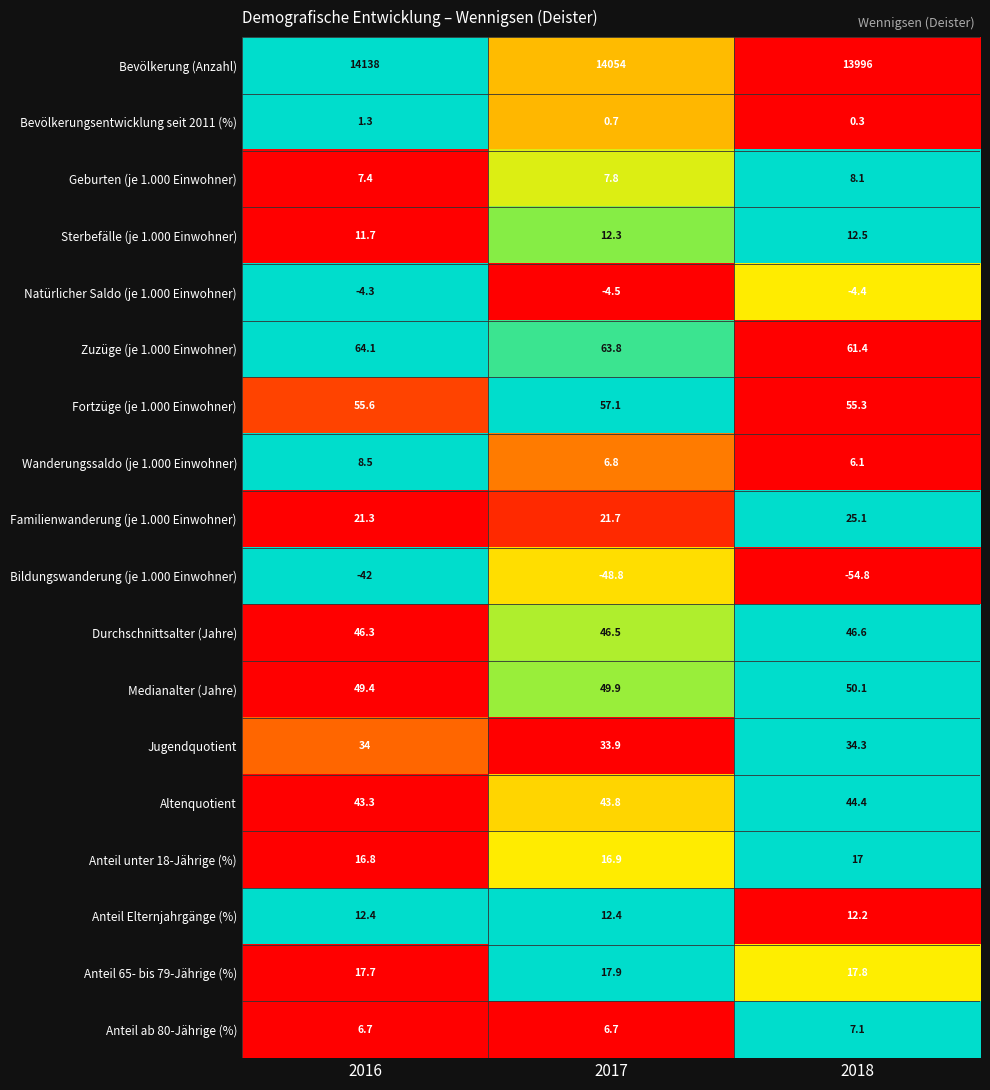

Which series has the largest total across all categories?

Bevölkerung (Anzahl)